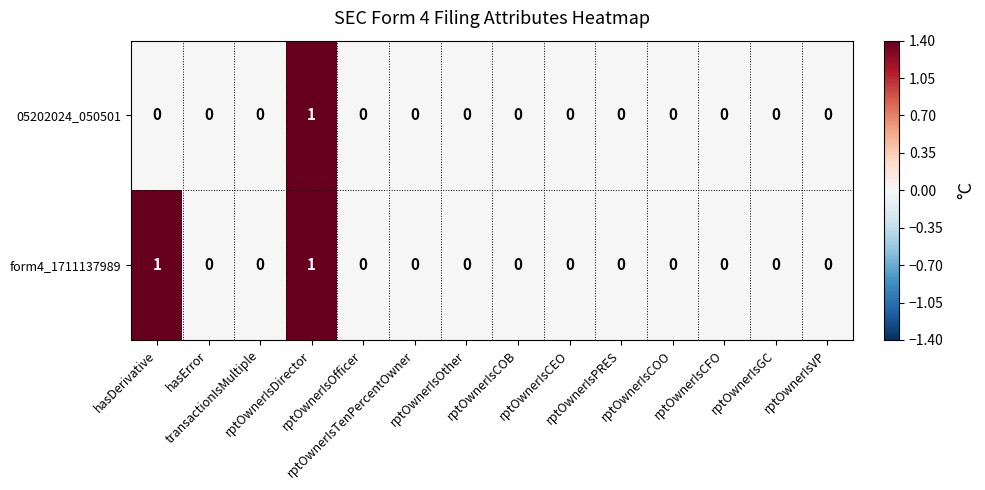

How many data points in form4_1711137989 are above 0?

2